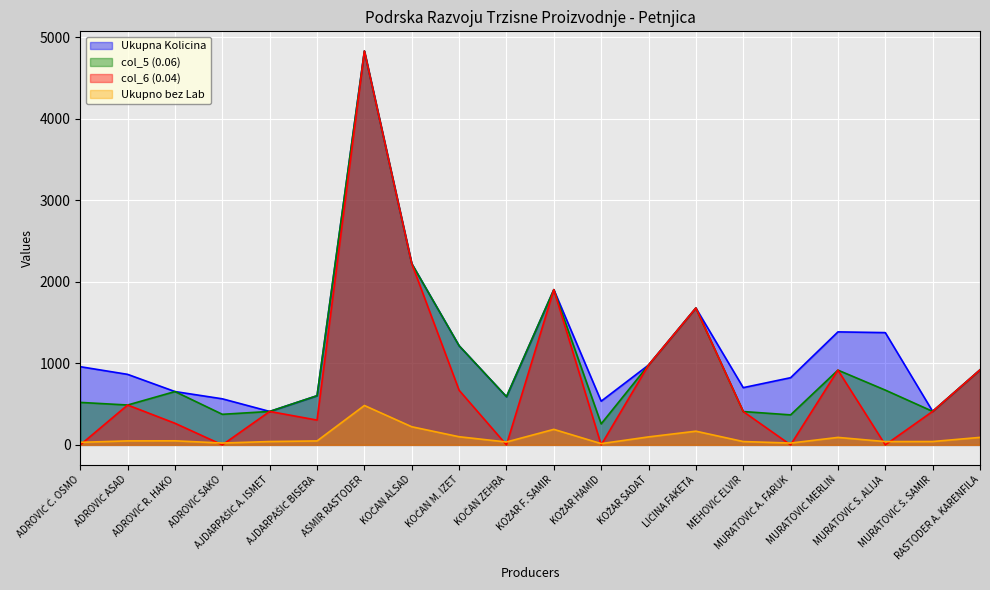

Count the number of categories in the chart.

20